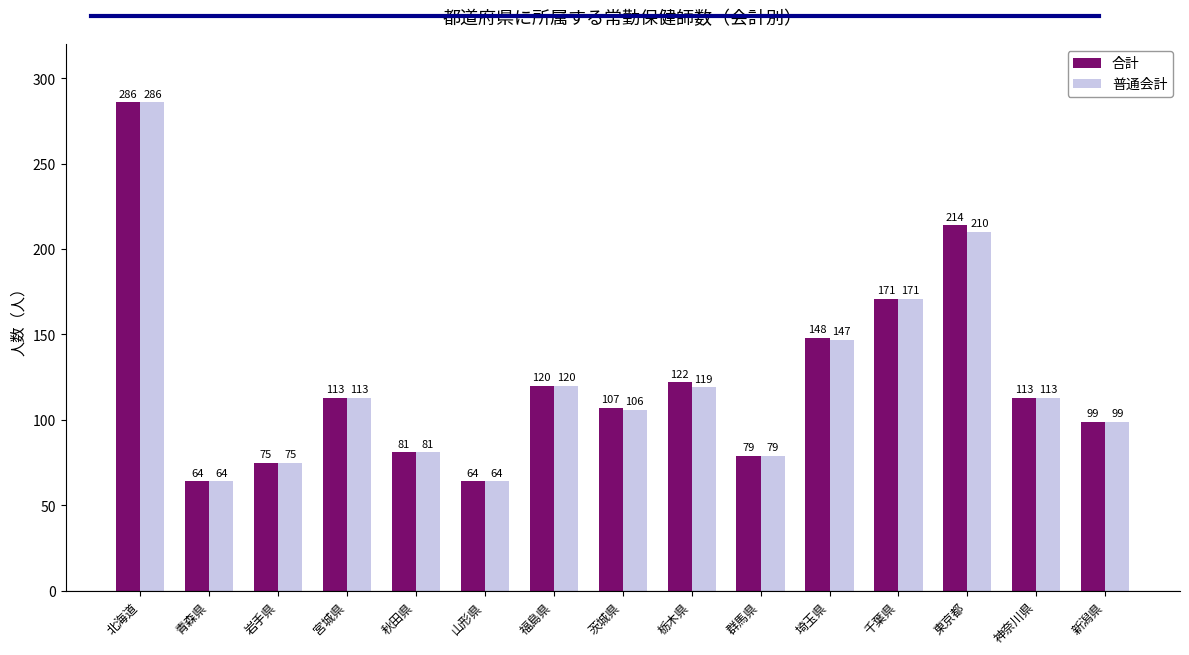

At which category is the sum across all series the highest?

北海道